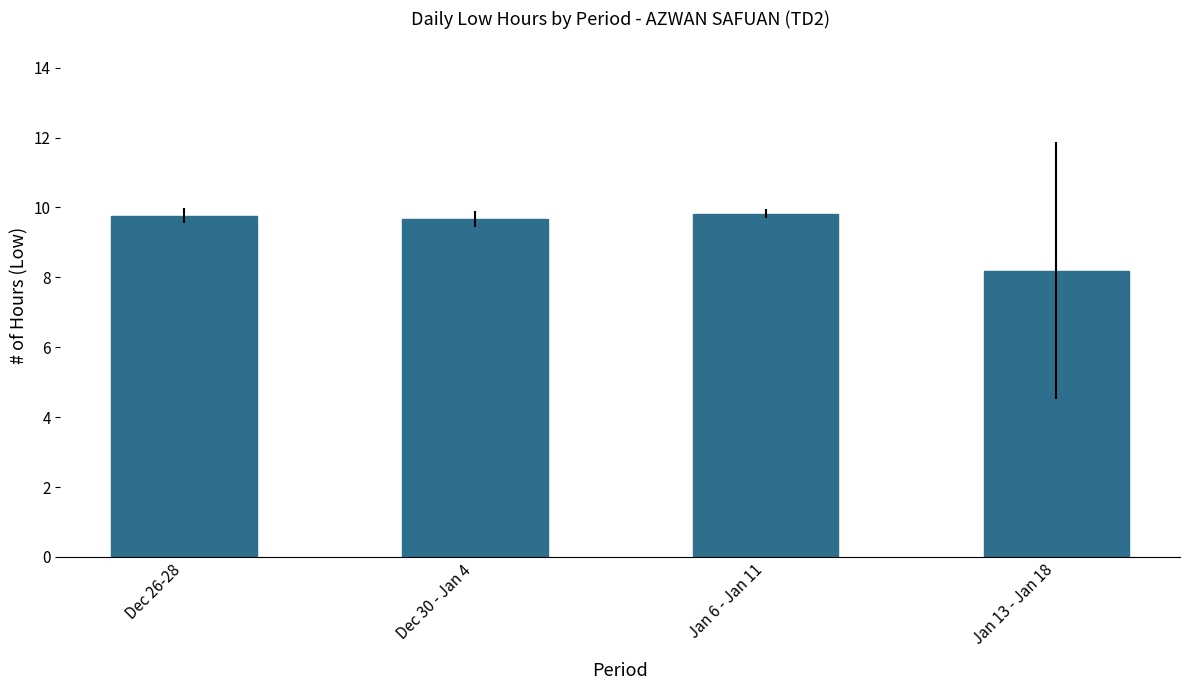

How many data points are less than 9?

1